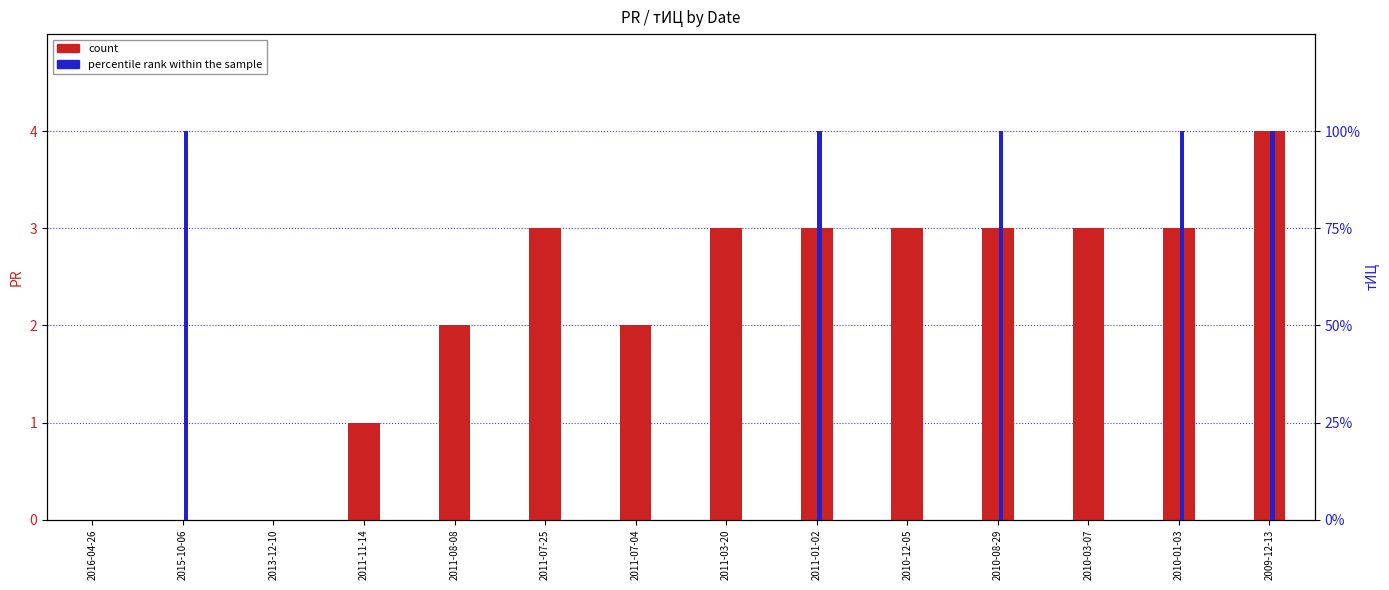

How many positive values does the тИЦ (percentile rank within the sample) series have?

5